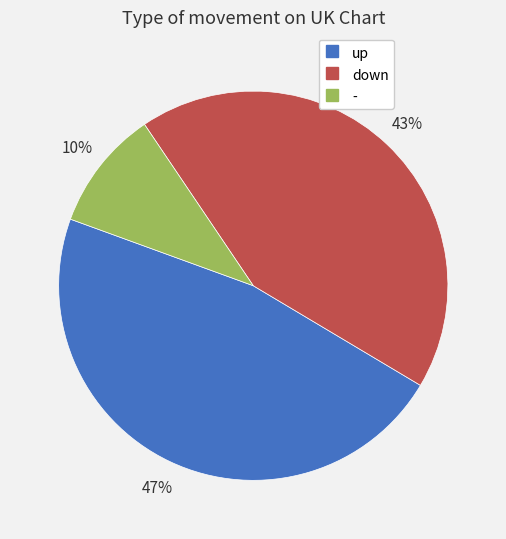

Combined, do up and - account for over 50%?

Yes